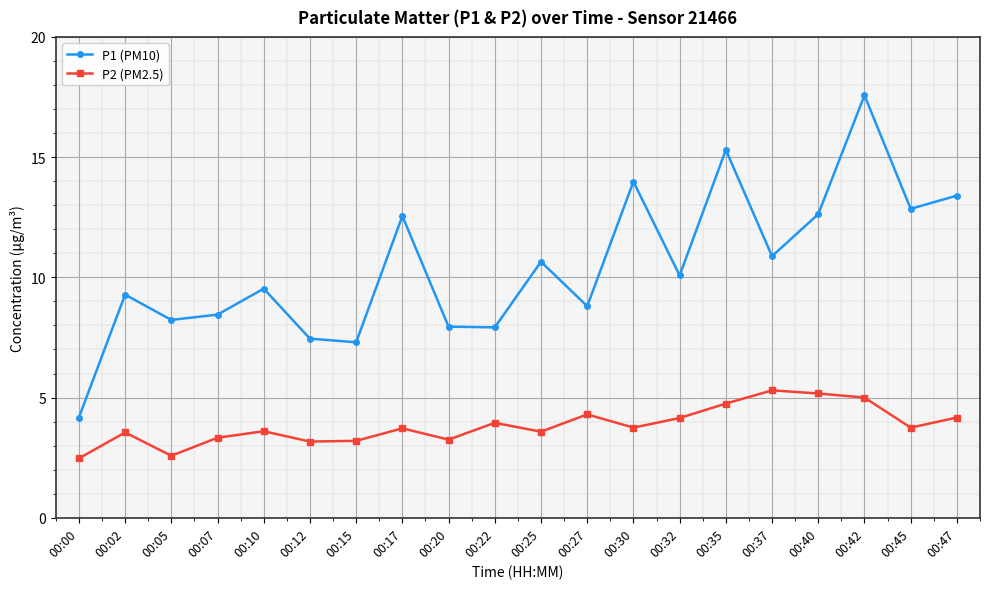

What is the minimum value for P2 (PM2.5)?

2.5